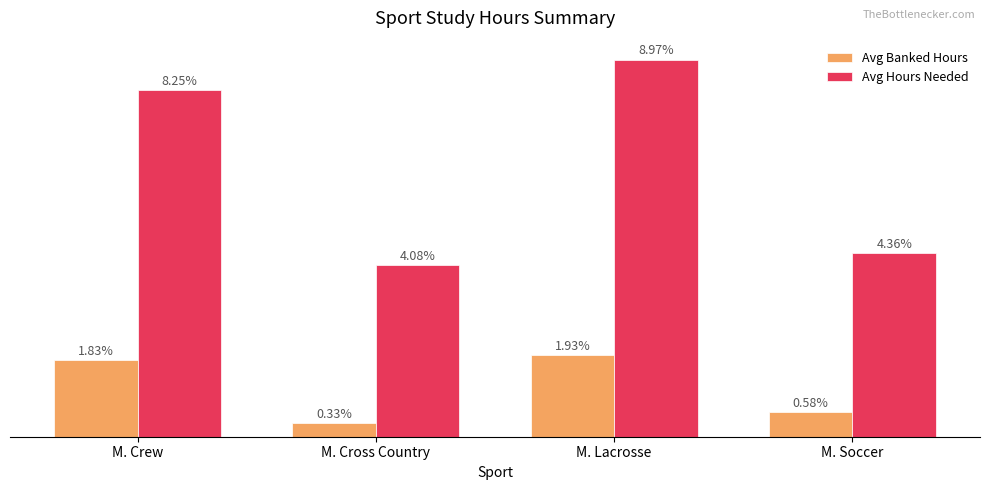

Rank the categories by Avg Banked Hours value from highest to lowest.

M. Lacrosse, M. Crew, M. Soccer, M. Cross Country